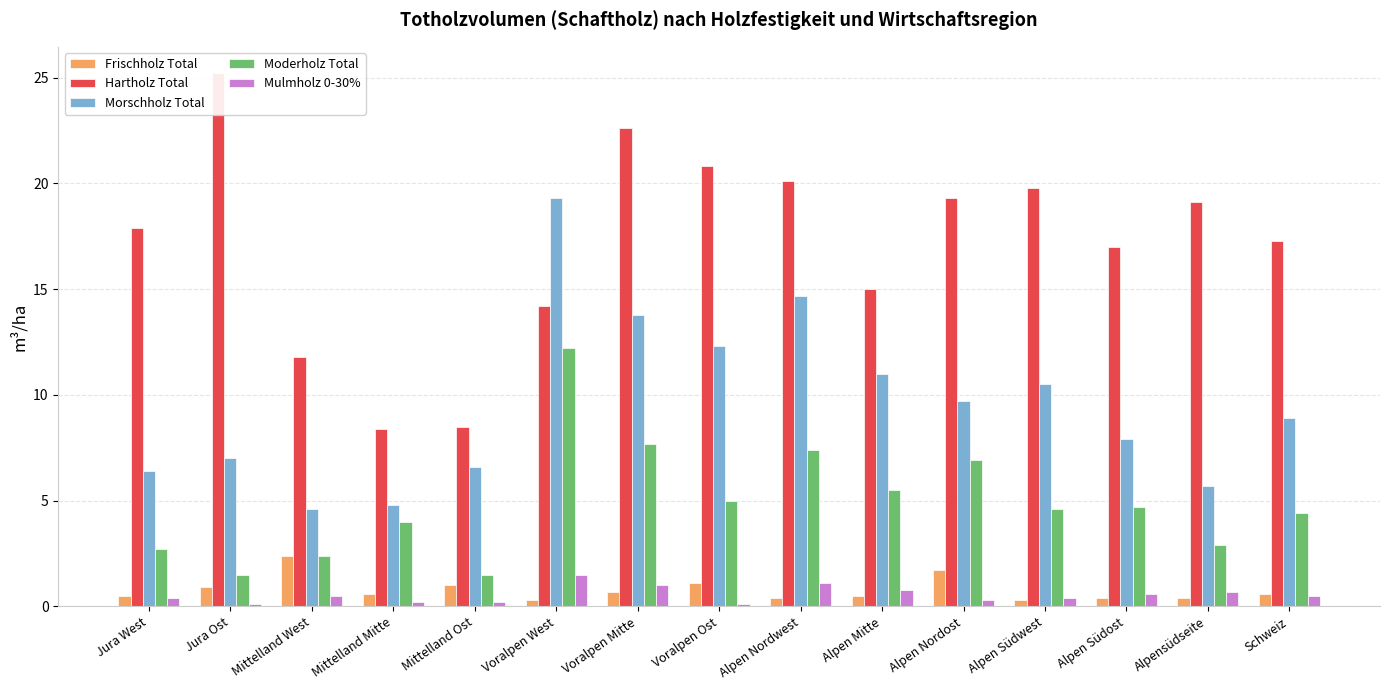

How many bars are there in total?

75